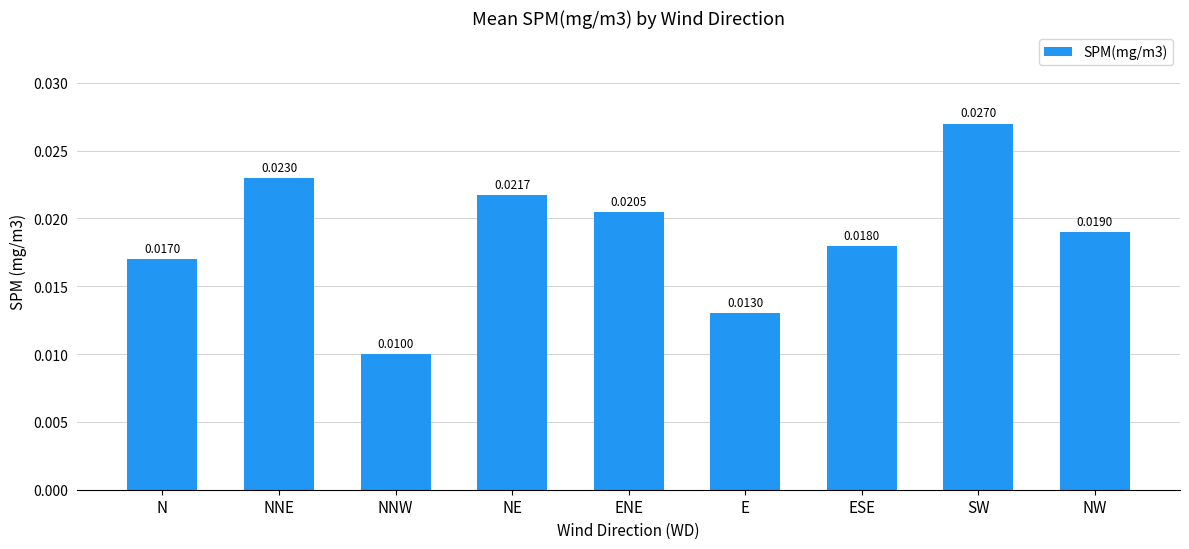

At which label is the value closest to 0?

NNW